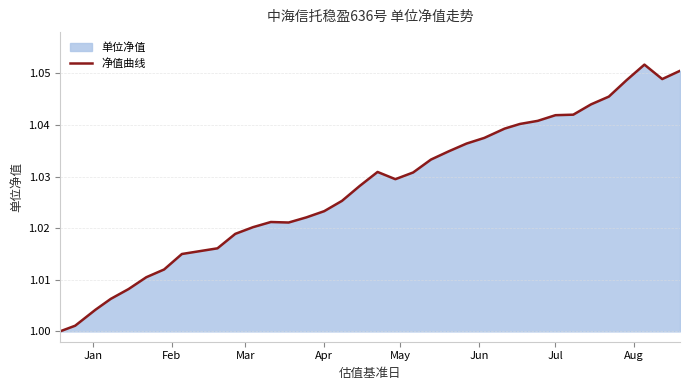

How many lines are shown in the chart?

1